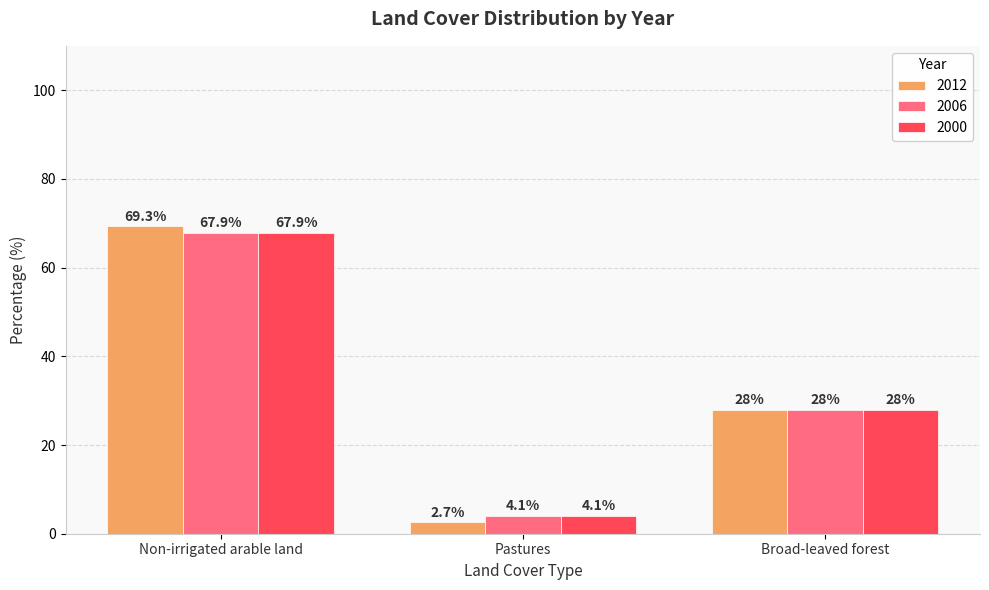

Does the chart contain stacked bars?

No